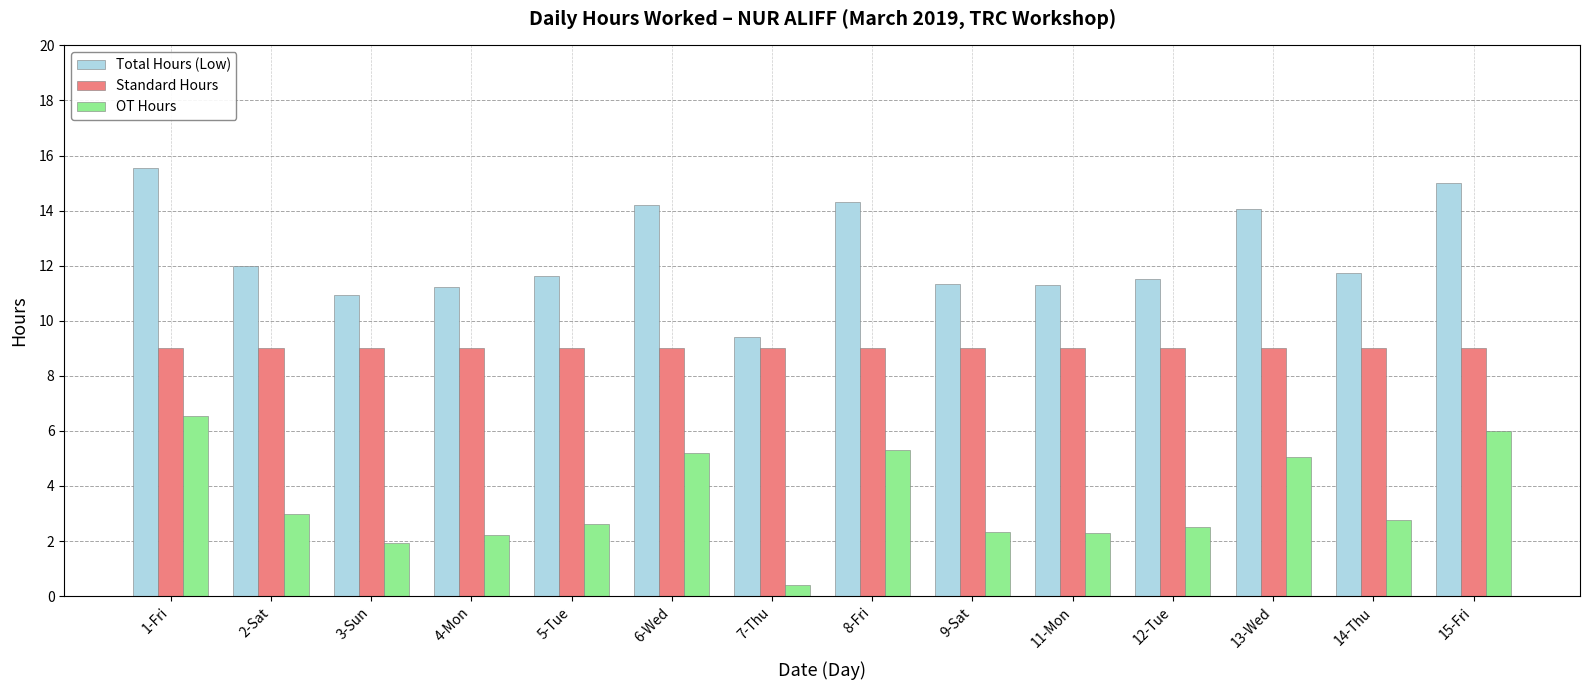

What is the lowest value of the Standard Hours series?

9.0